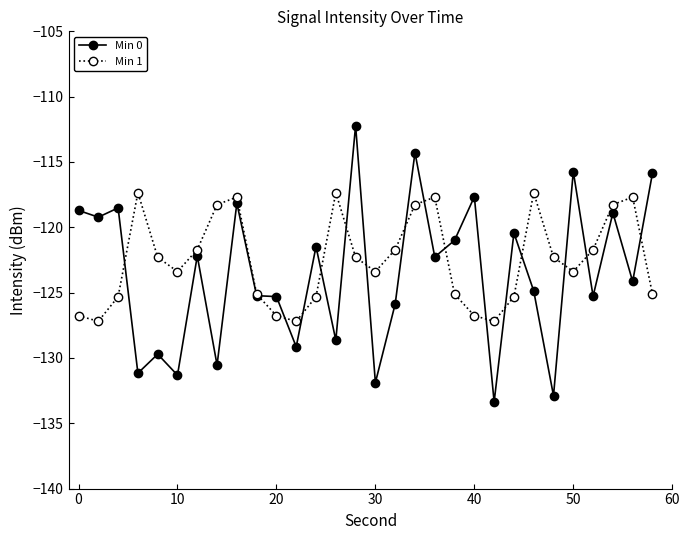

Which series has the largest range (max minus min)?

Min 0